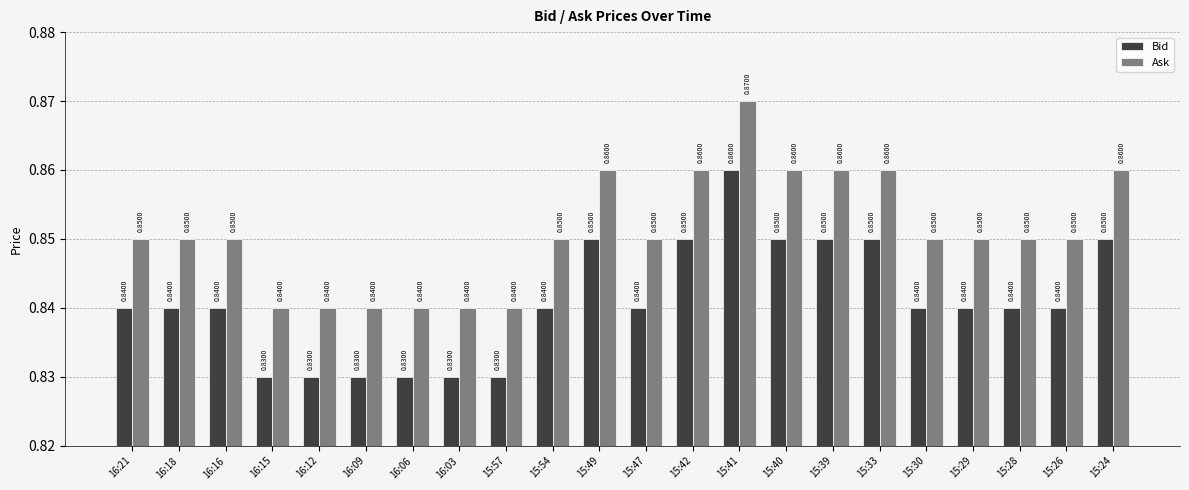

How many bars are there in total?

44